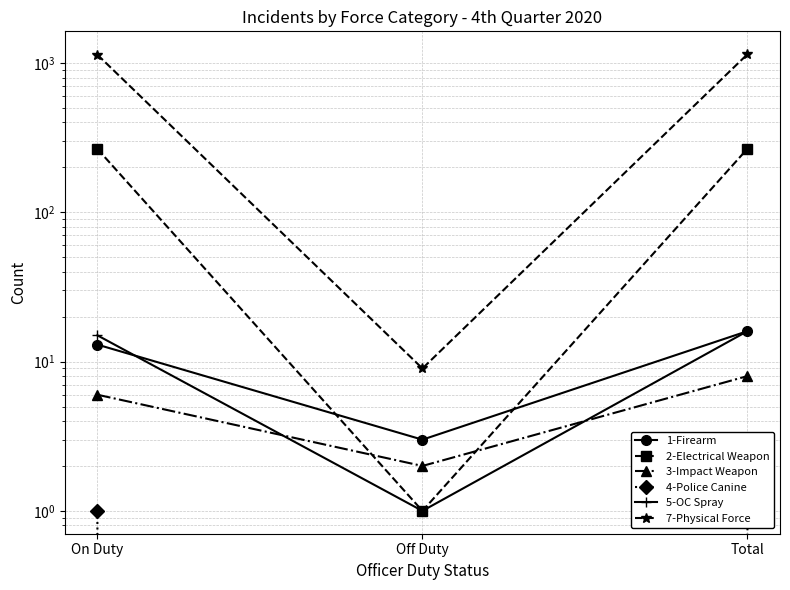

Which series has the widest spread of values?

7-Physical Force